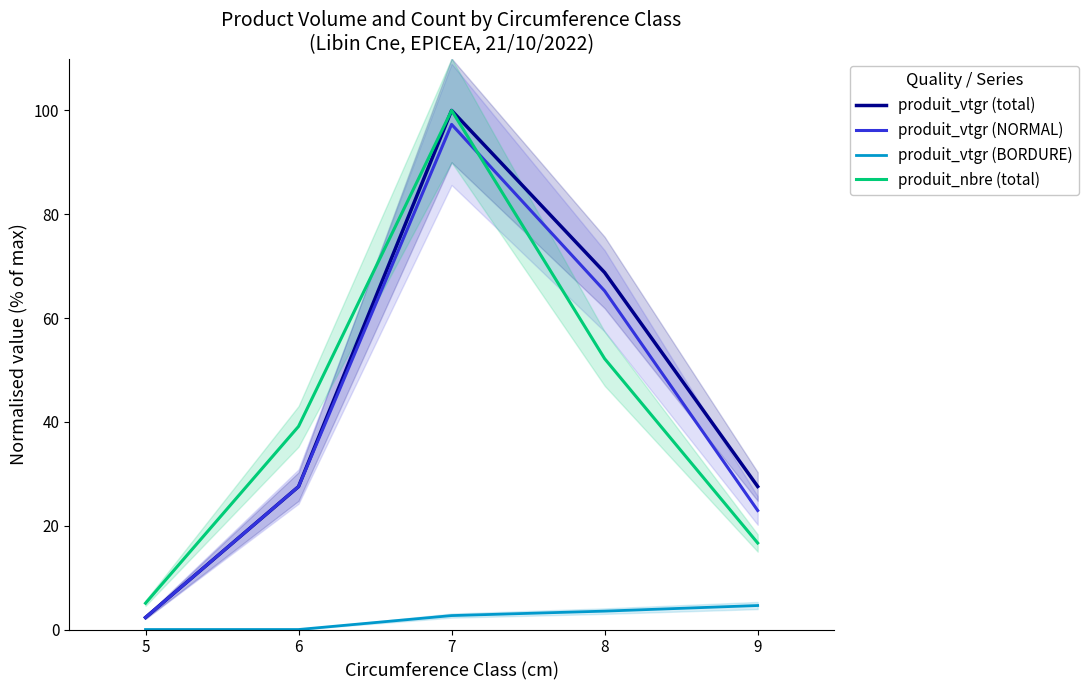

How many lines are shown in the chart?

4